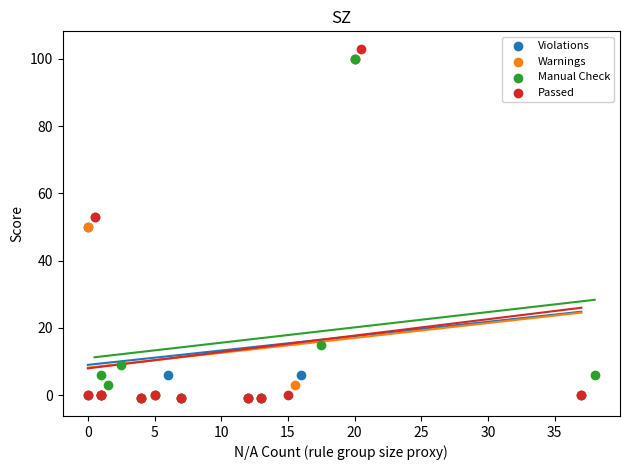

Which series has the largest Y range (max minus min)?

Passed